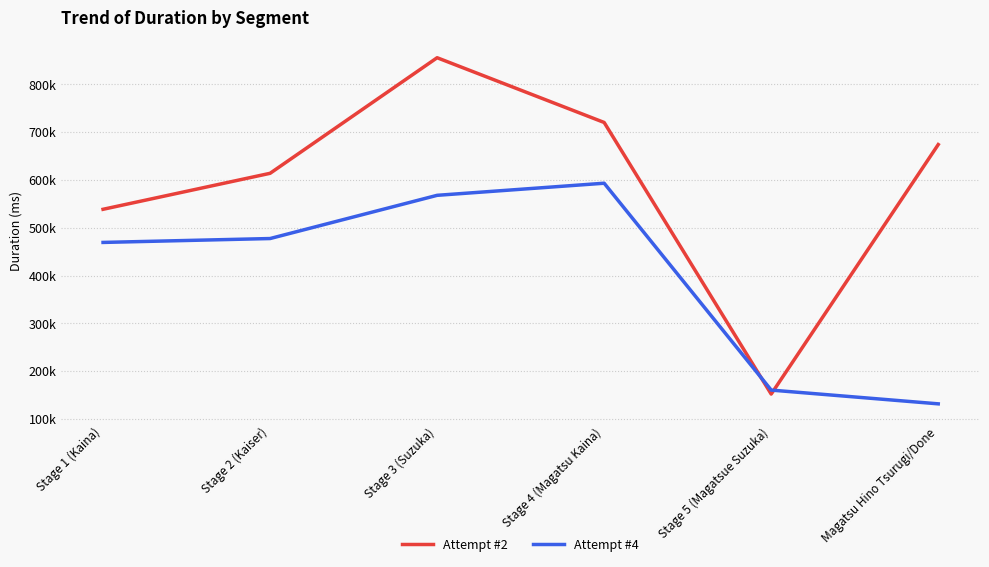

True or false: Attempt #2 and Attempt #4 cross at least once.

True